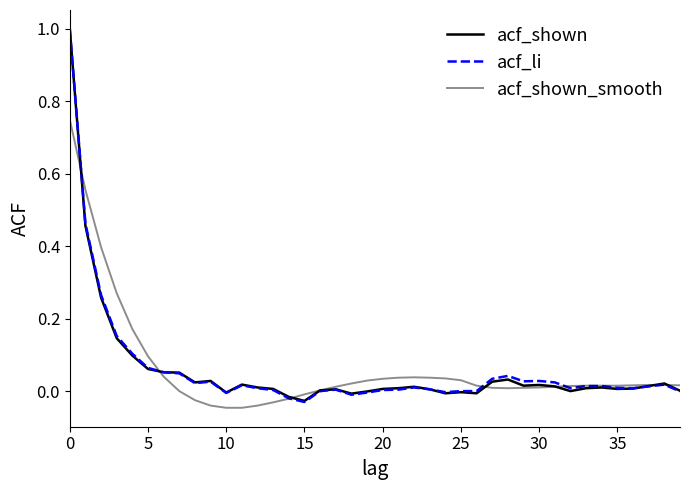

Does the chart display data point markers on the line(s)?

No